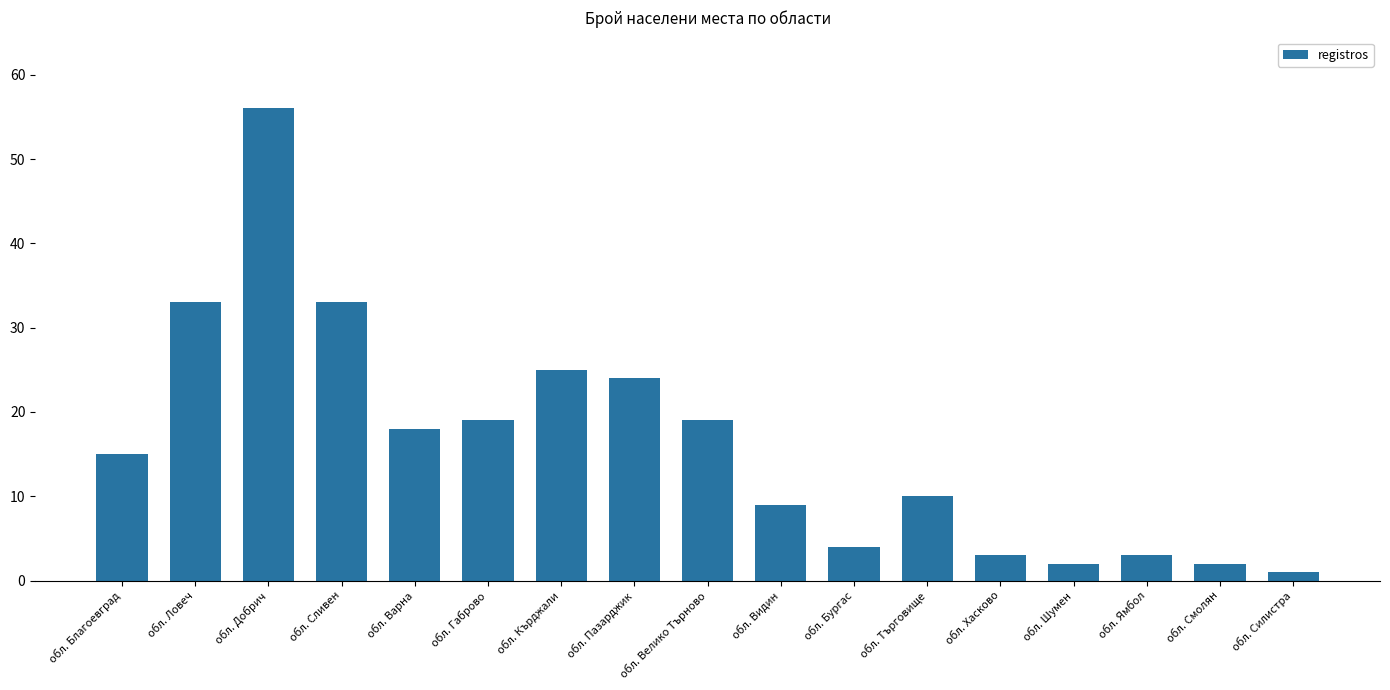

What is the ratio of the value at обл. Благоевград to the value at обл. Шумен?

7.5